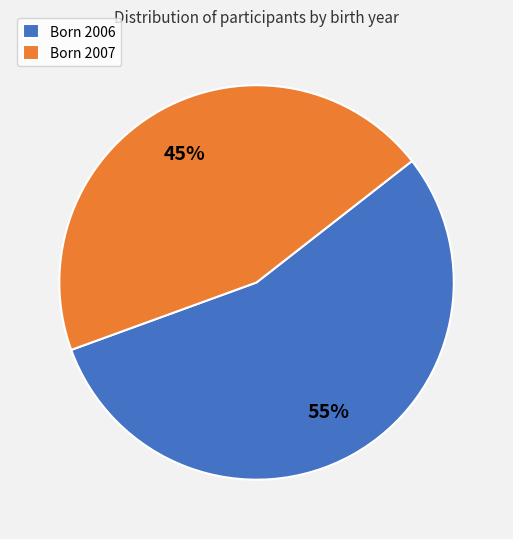

True or false: Born 2006 accounts for 64% of the total.

False